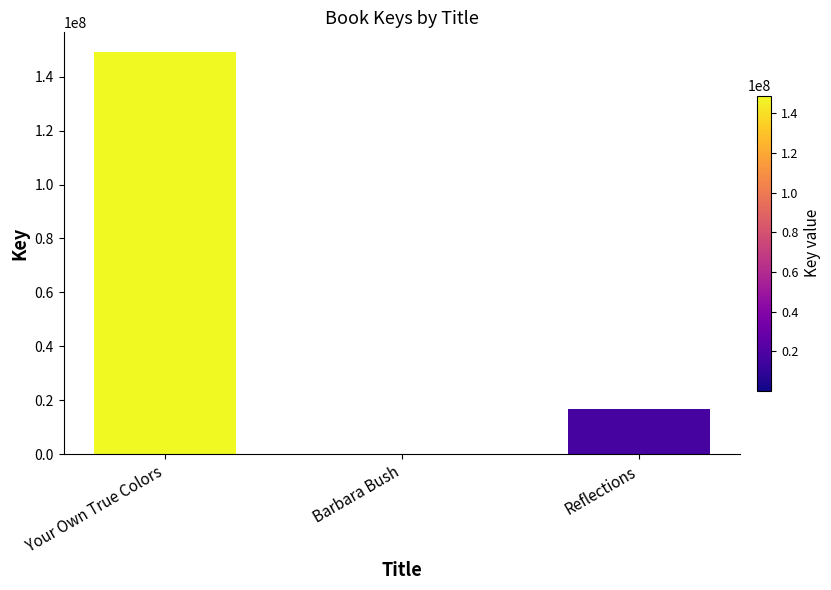

What is the change in value from Your Own True Colors to Reflections?

-132412211